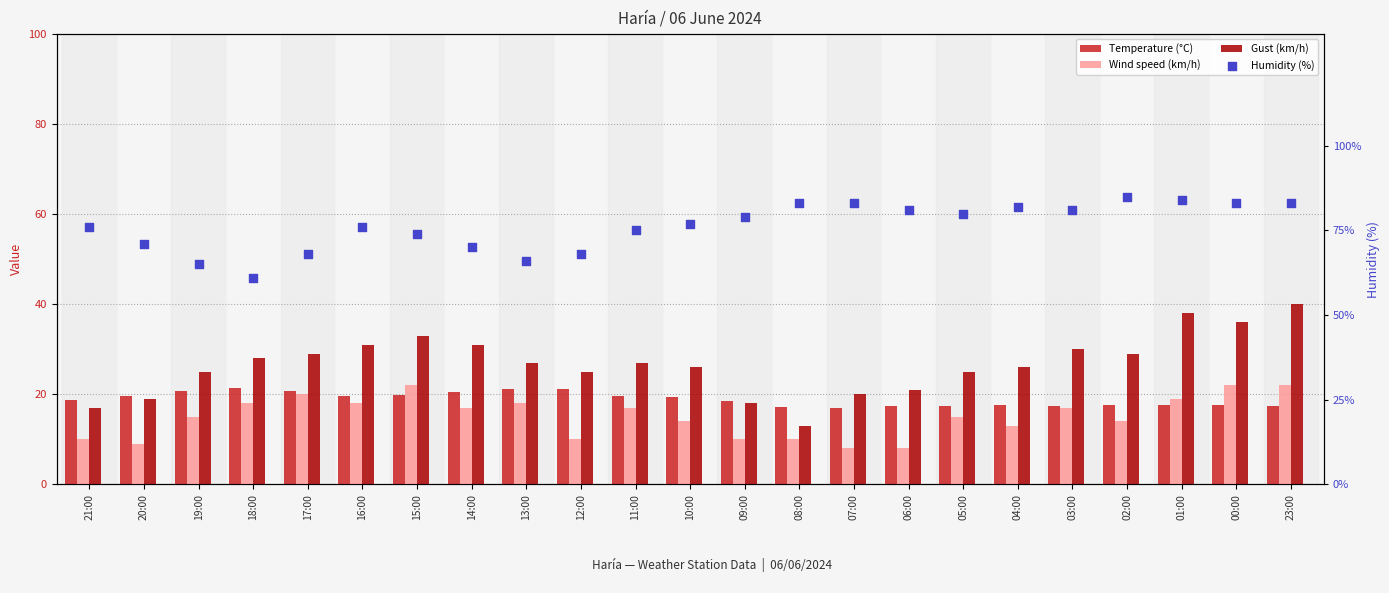

What is the total value across all series at 10:00?

136.3